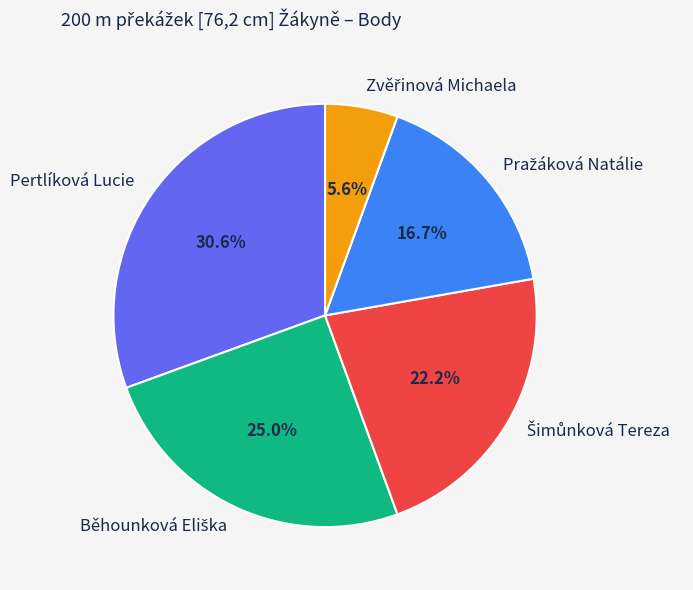

How many slices are in this pie chart?

5